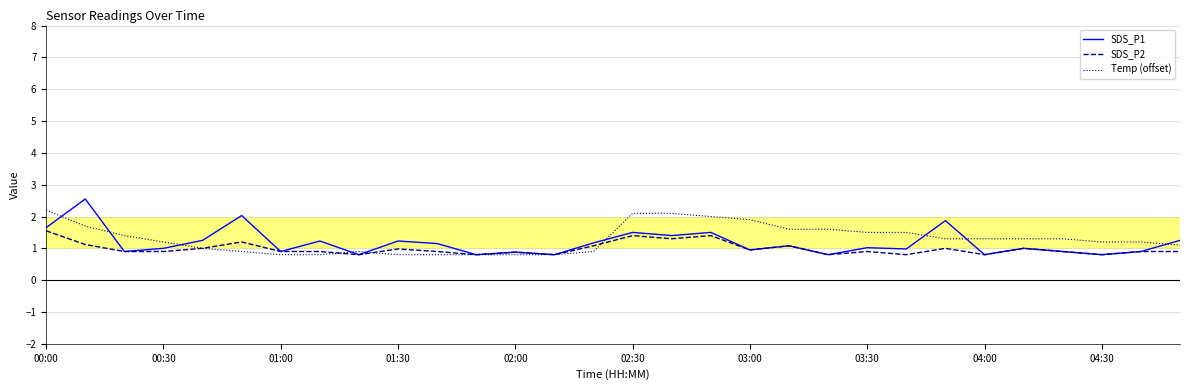

What is the lowest value of the SDS_P1 series?

0.8